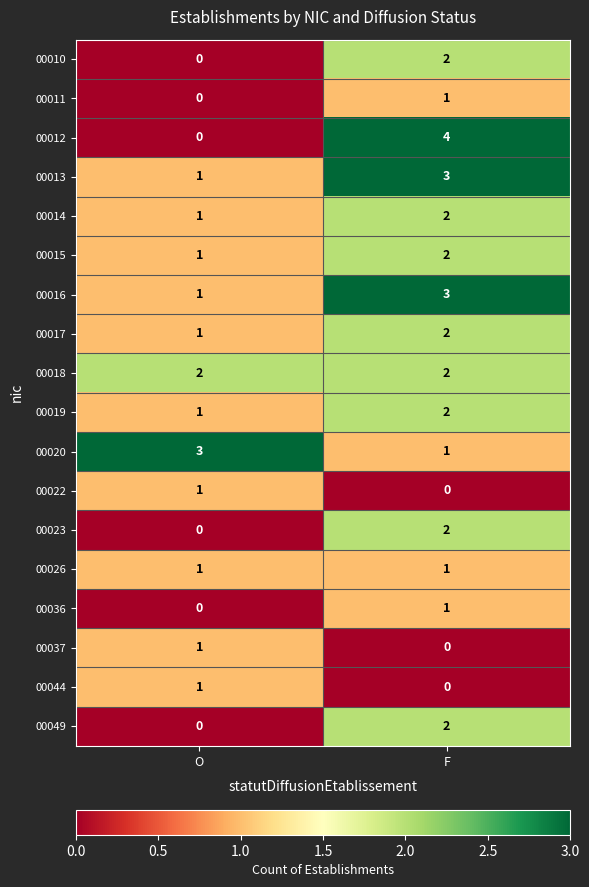

Rank the categories by 00044 value from lowest to highest.

F, O